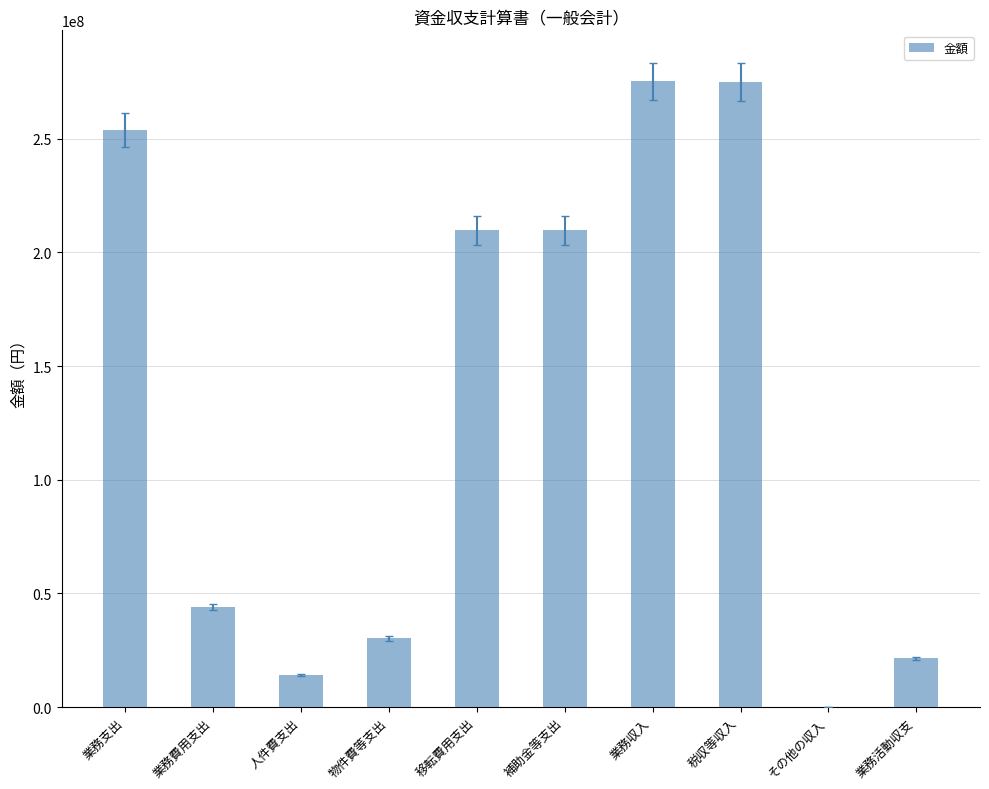

The value at 業務支出 is 86486622. True or false?

False